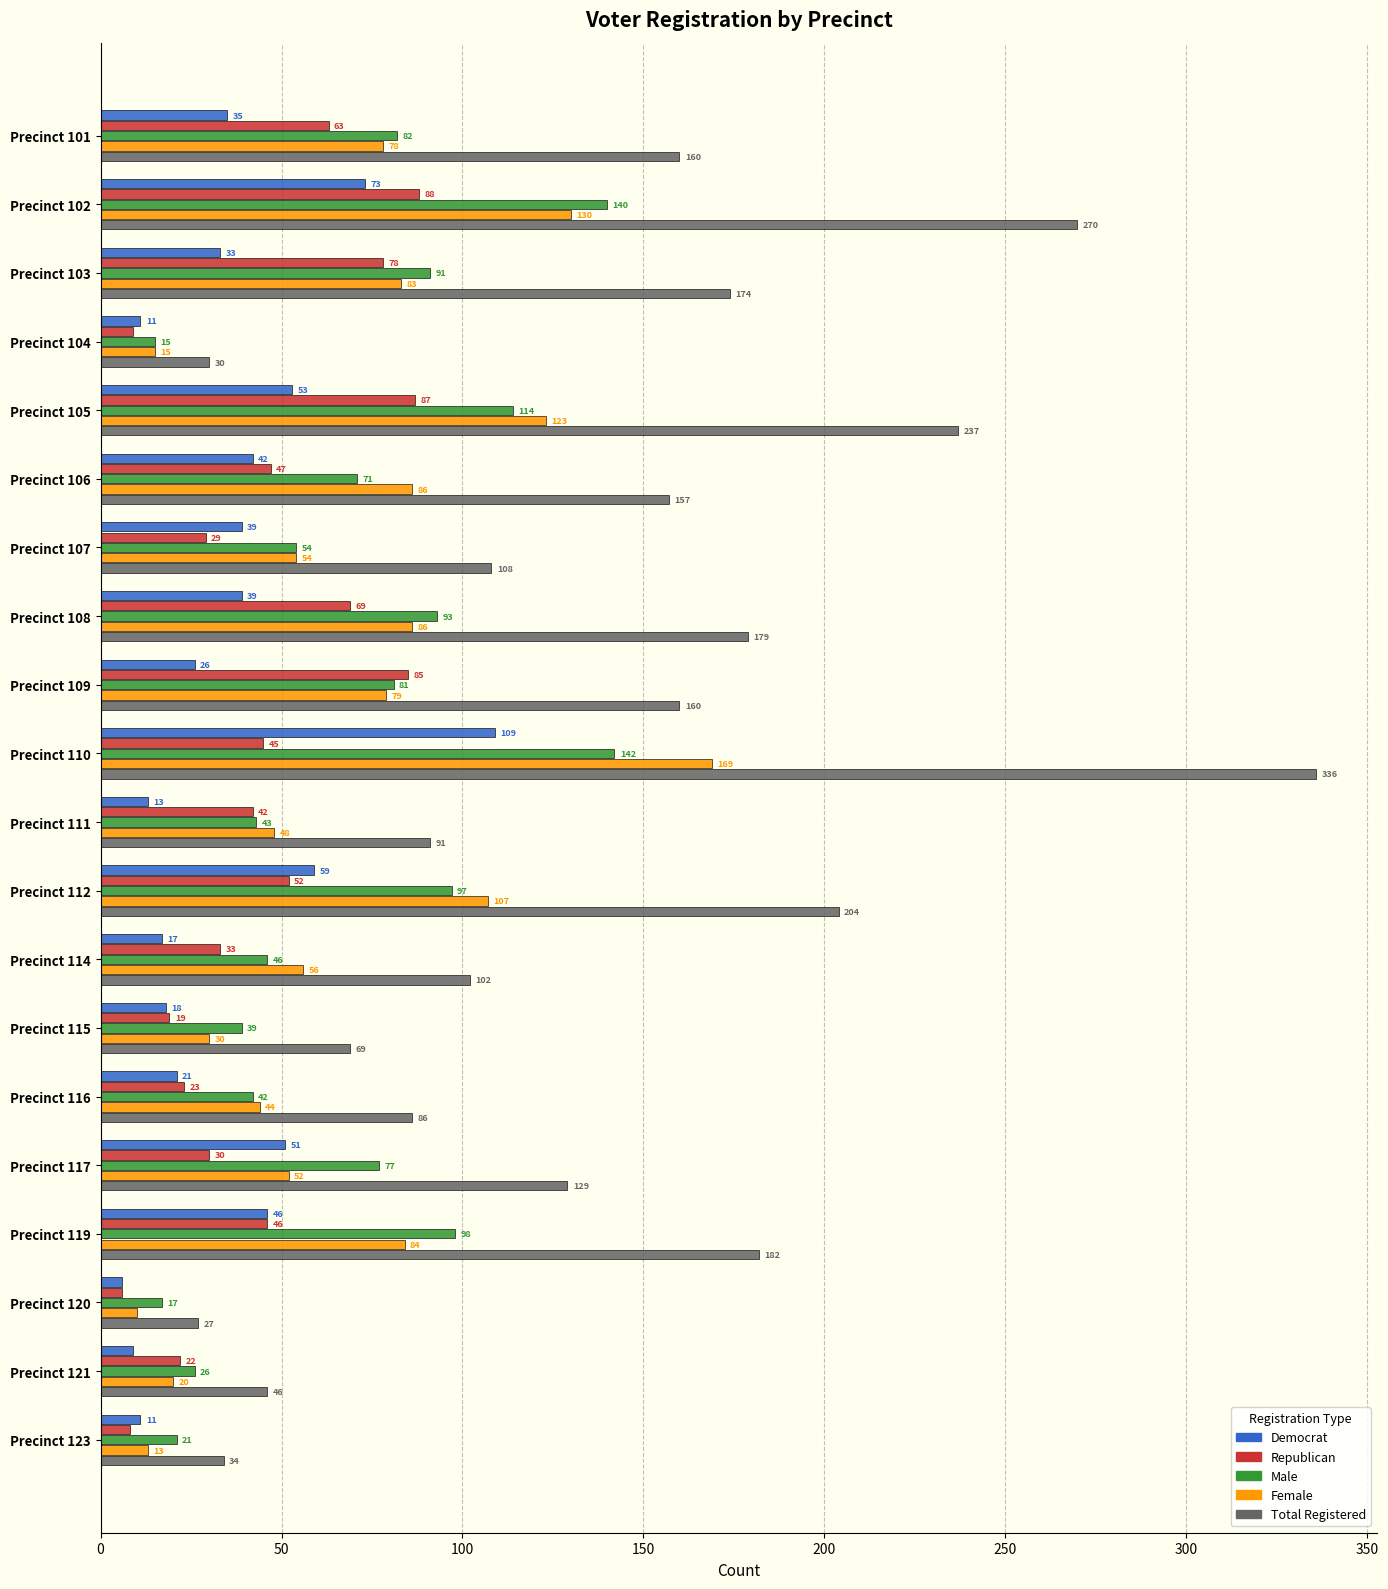

Where is Republican nearest to the value 47?

Precinct 106